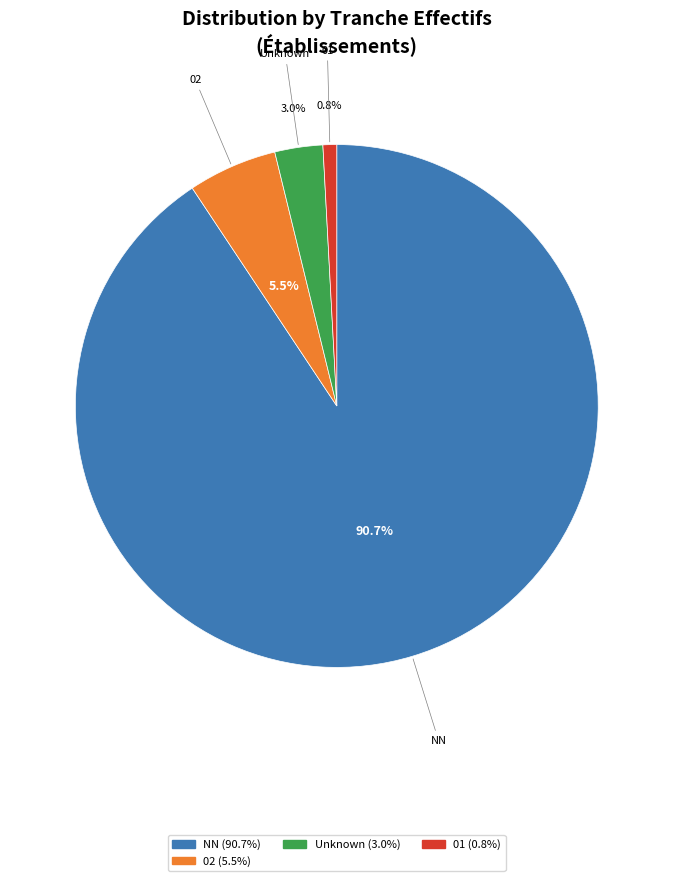

To the nearest percent, what is the average slice percentage?

25%